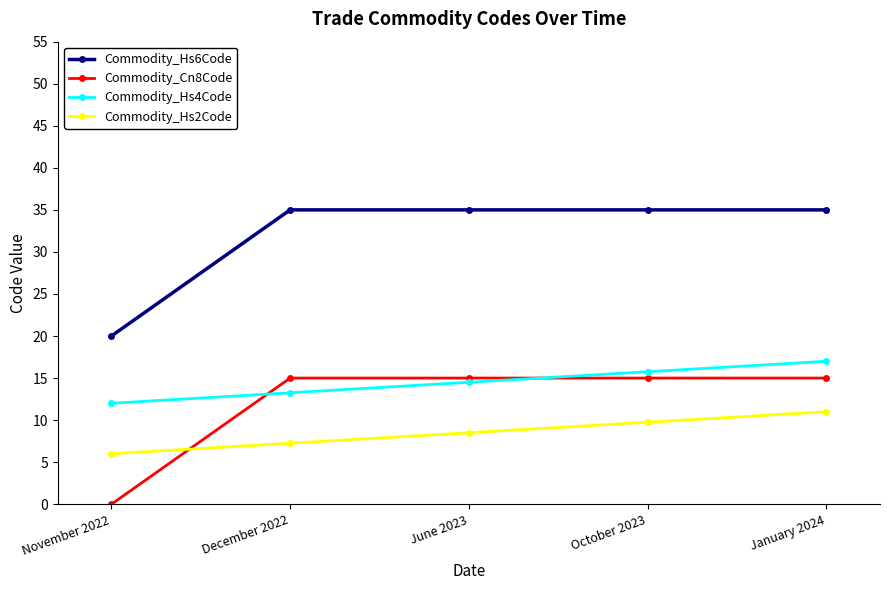

At which category is the sum across all series the highest?

January 2024